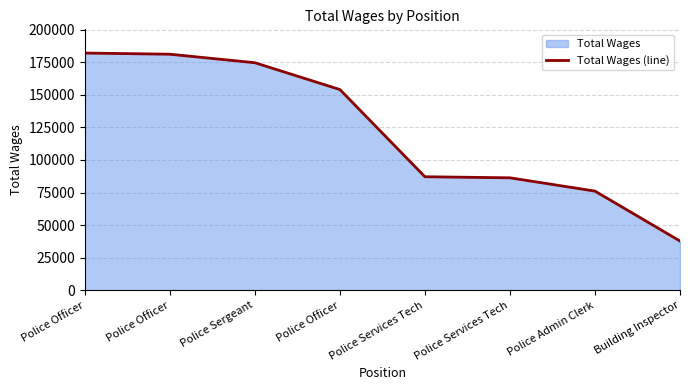

List the labels in order of value, smallest first.

Building Inspector, Police Admin Clerk, Police Services Tech, Police Services Tech, Police Officer, Police Sergeant, Police Officer, Police Officer